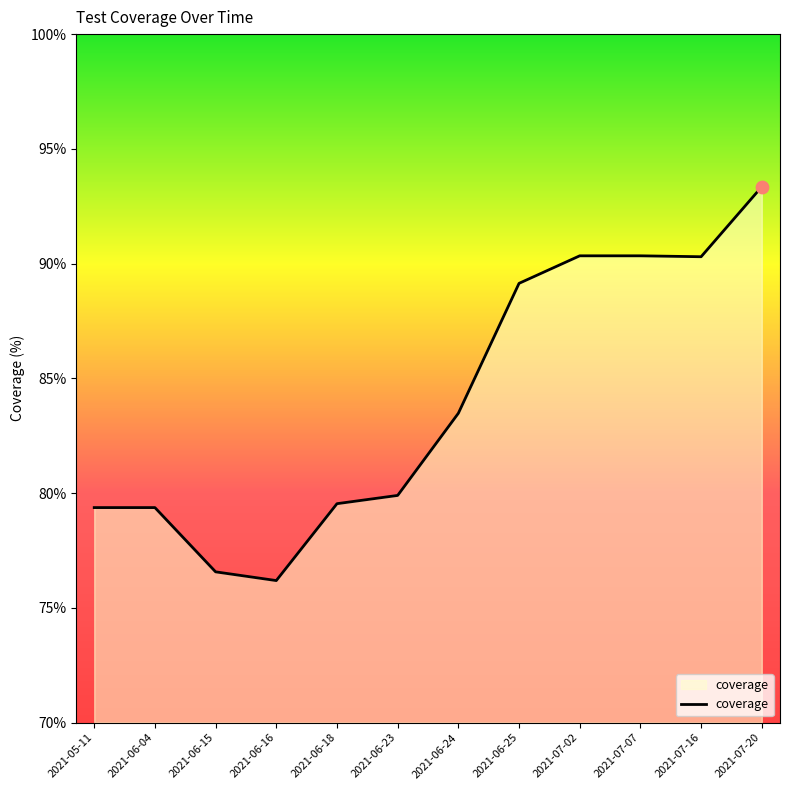

What is the change in value from 2021-06-18 to 2021-06-23?

+0.4